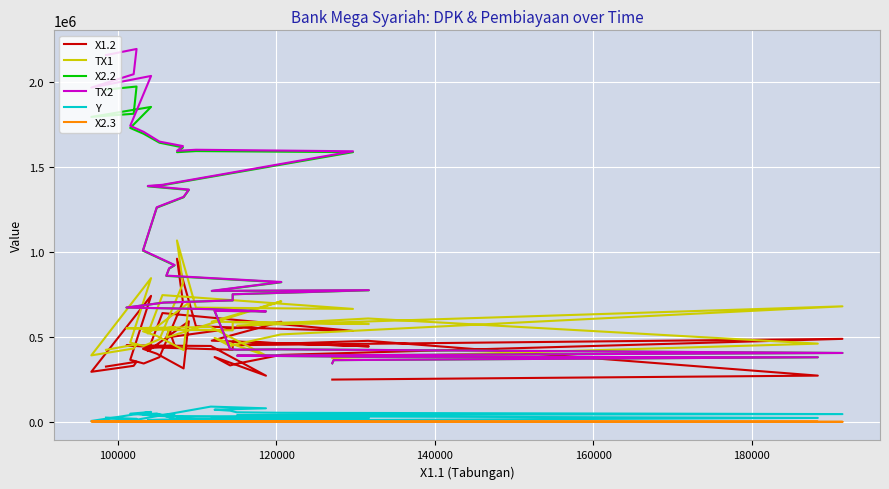

At how many categories does at least one series exceed 1636684?

8